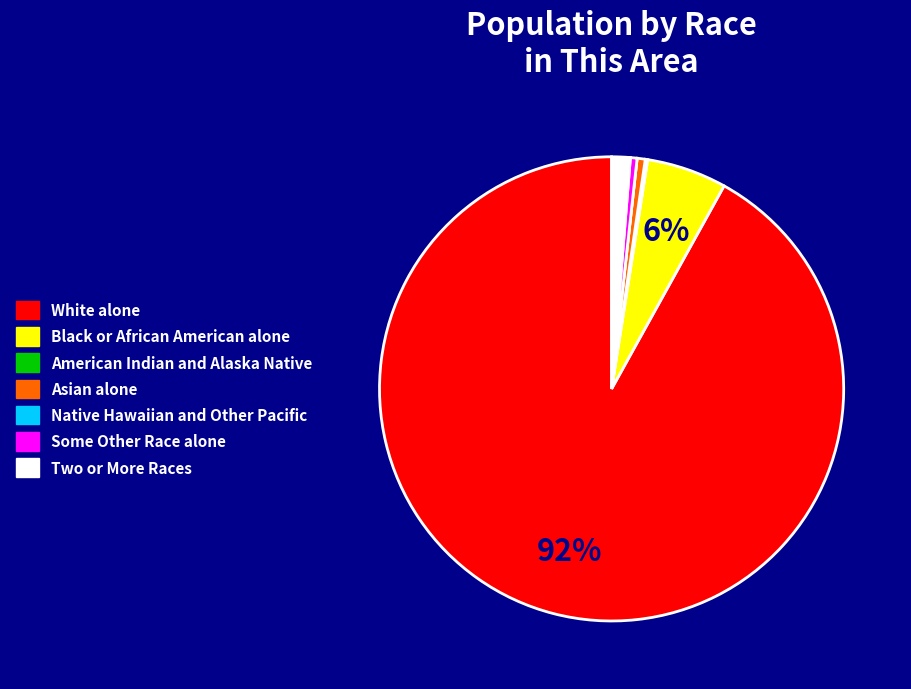

Which category has the biggest portion of the pie?

White alone